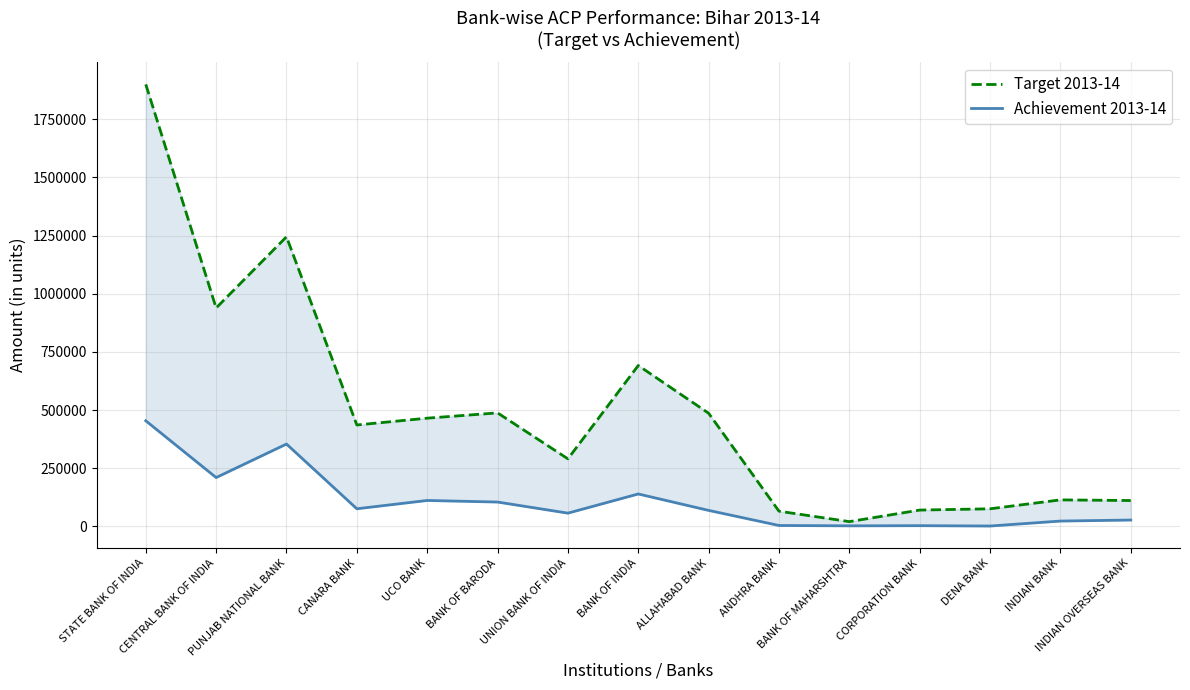

What is the total value across all series at PUNJAB NATIONAL BANK?

1599158